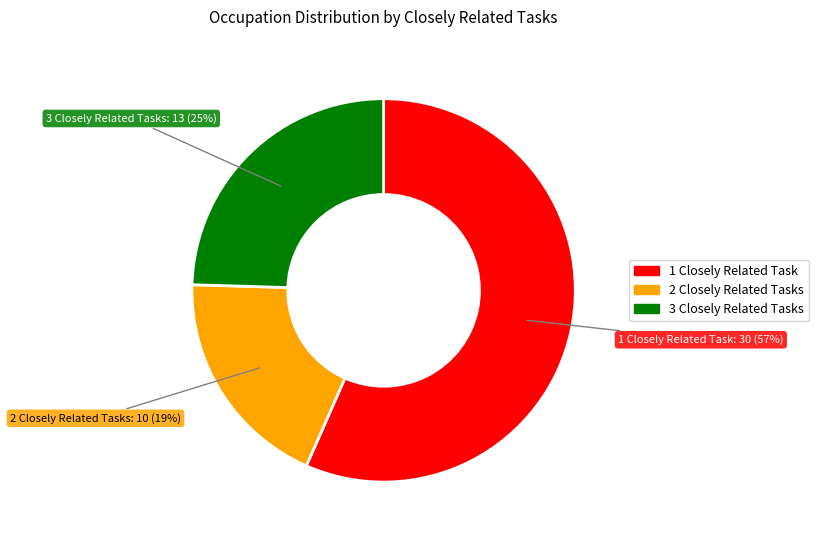

Rank the categories by value from highest to lowest.

1 Closely Related Task, 3 Closely Related Tasks, 2 Closely Related Tasks